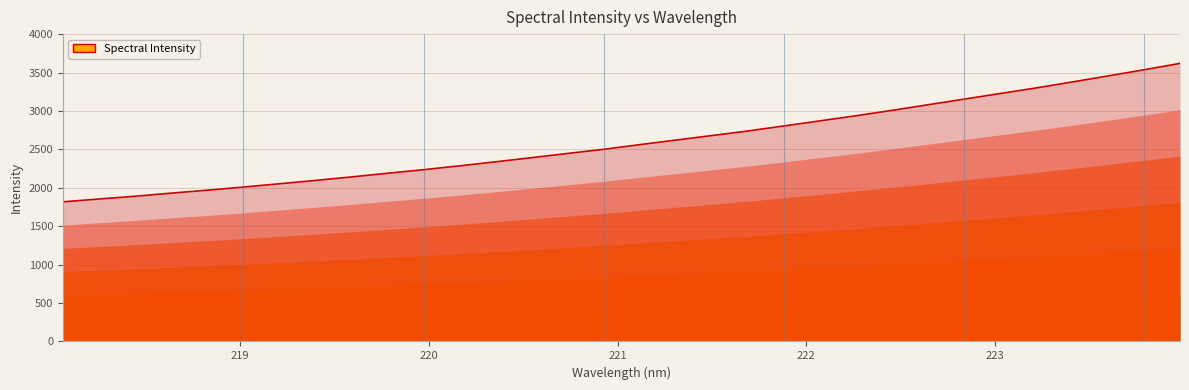

Rank the categories by value from lowest to highest.

218.0596, 218.2508, 218.442, 218.6332, 218.8244, 219.0156, 219.2067, 219.3979, 219.589, 219.7801, 219.9712, 220.1623, 220.3533, 220.5444, 220.7354, 220.9264, 221.1174, 221.3083, 221.4993, 221.6902, 221.8812, 222.0721, 222.263, 222.4538, 222.6447, 222.8355, 223.0264, 223.2172, 223.408, 223.5987, 223.7895, 223.9802